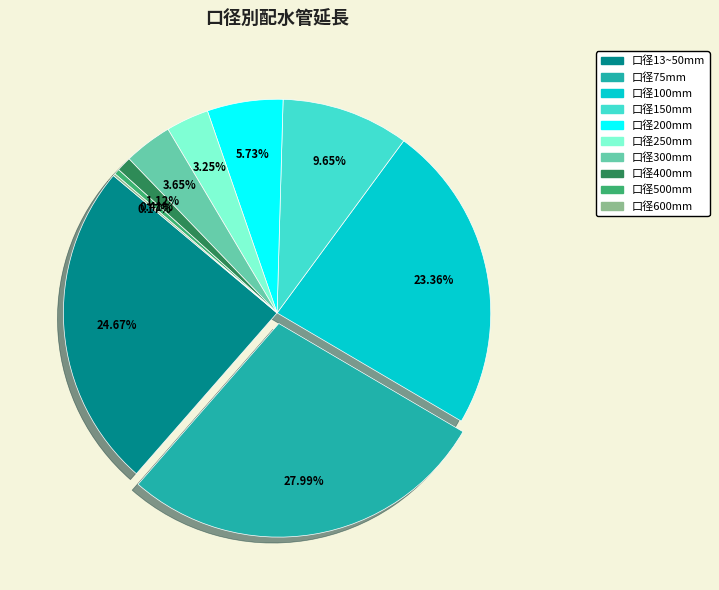

Is there a majority slice in this chart?

No